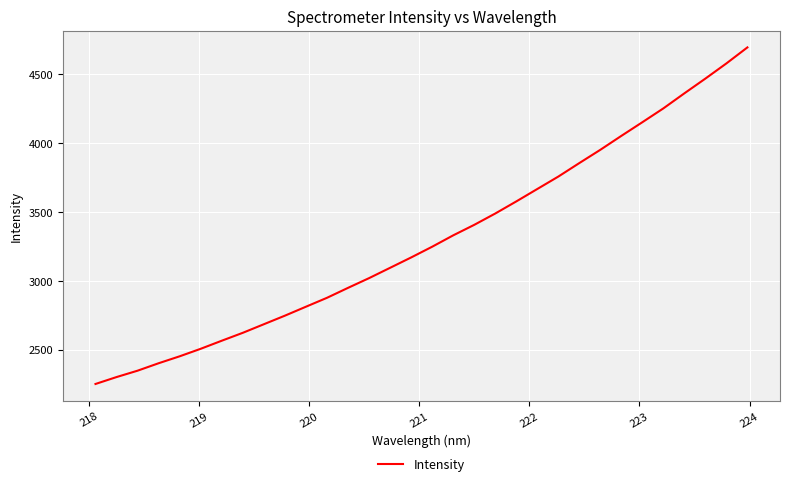

What is the difference between the maximum and minimum values?

2444.8